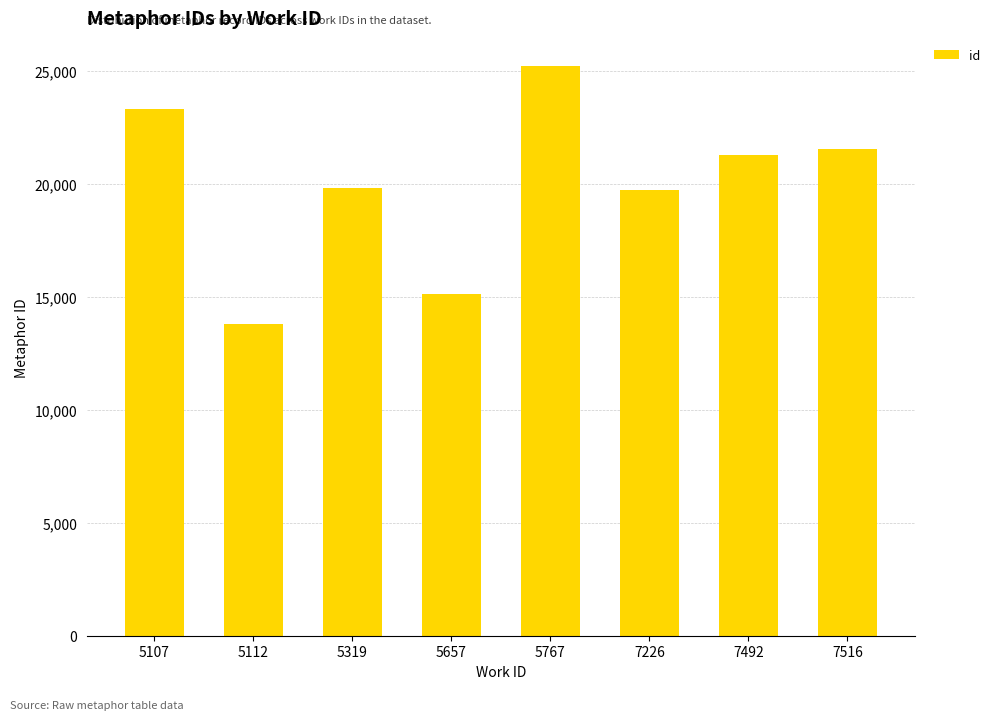

Reading right to left, extract all data points from this chart.

21554	21270	19701	25190	15110	19822	13810	23298